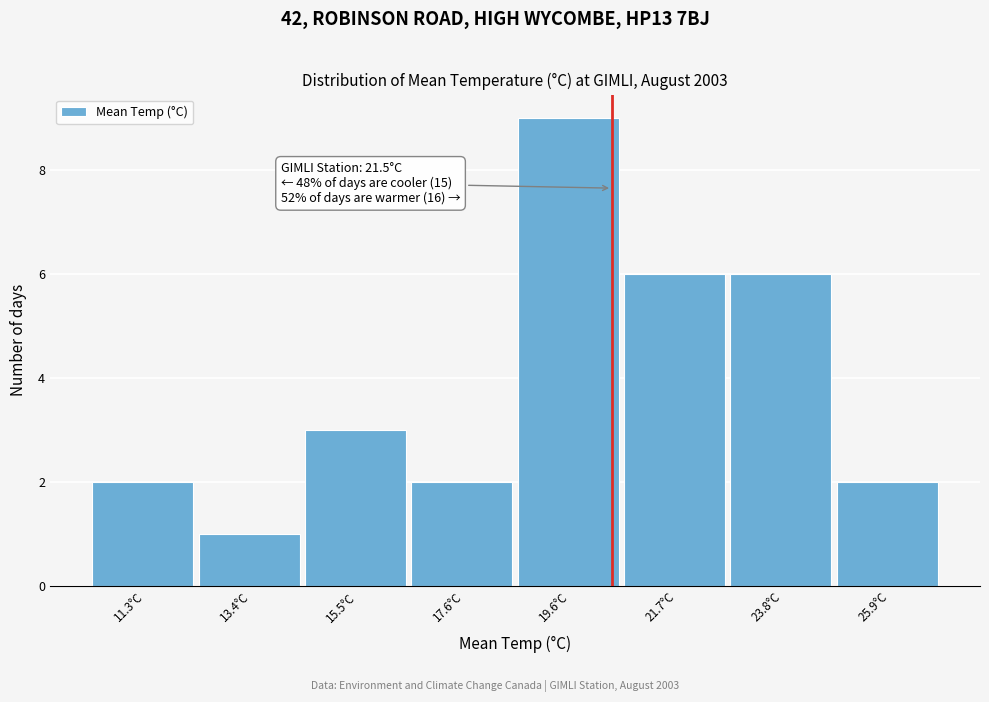

Reading right to left, list all the values displayed in this chart.

2	6	6	9	2	3	1	2